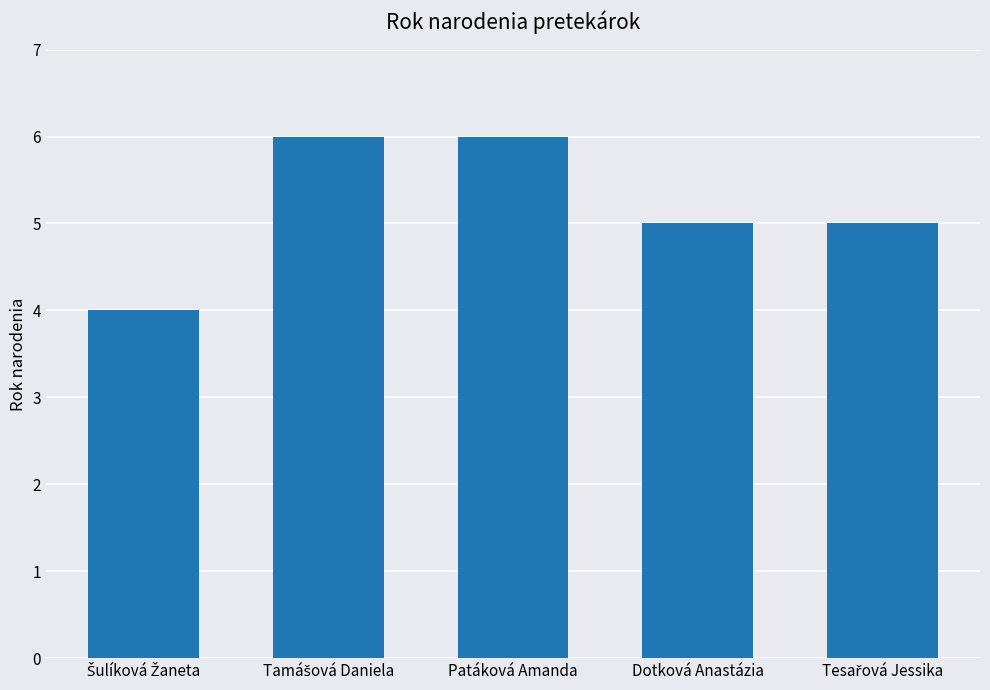

What is the maximum value shown in the chart?

6